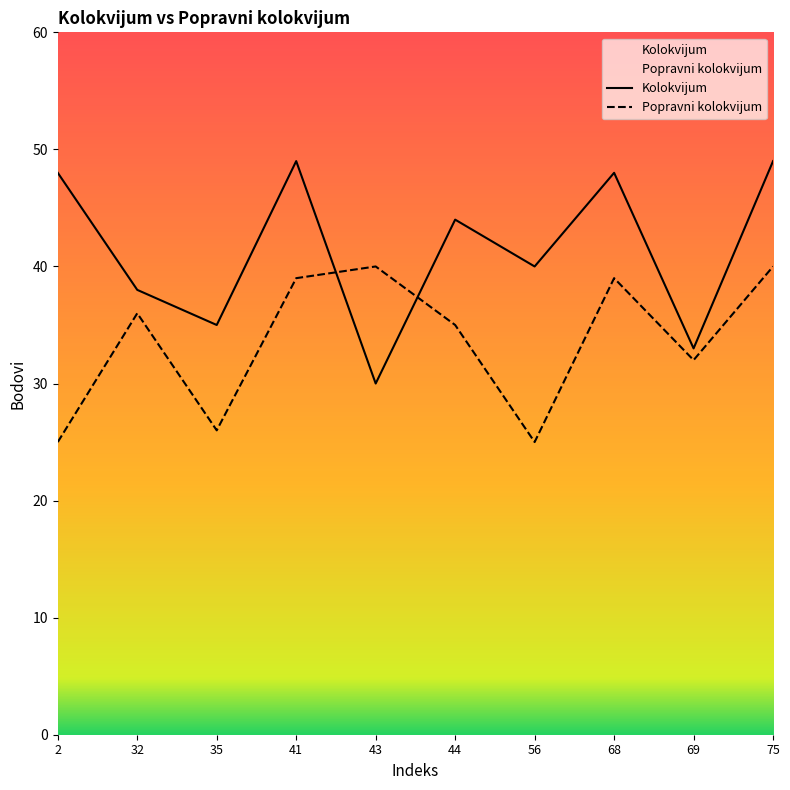

How many lines are shown in the chart?

2